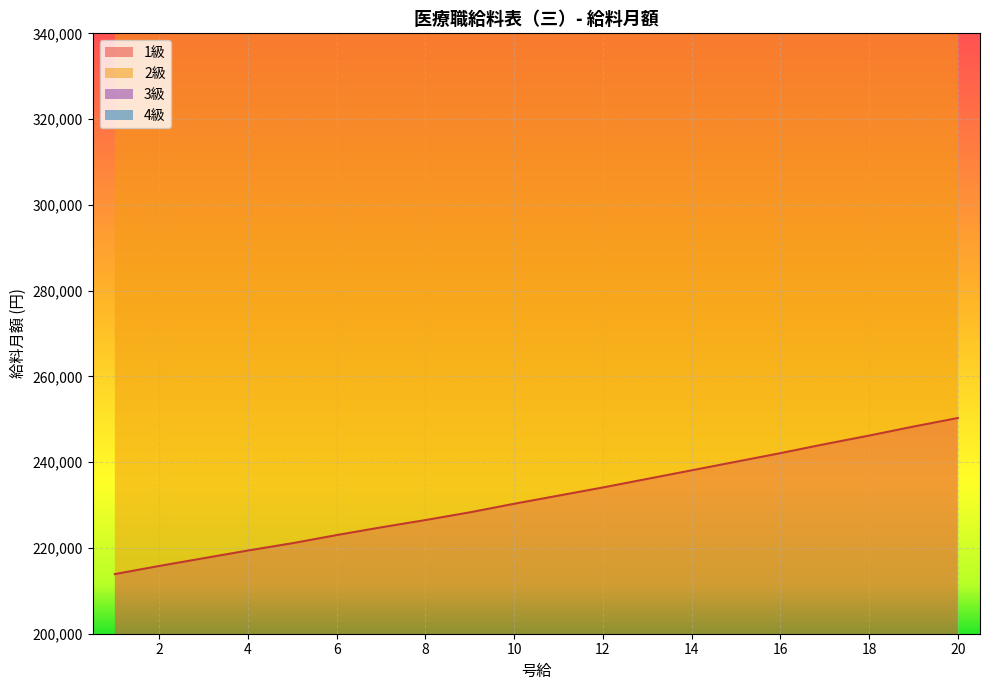

Reading left to right, what are all the values shown in this chart?

1級: 213900	215800	217600	219400	221100	223000	224800	226500	228300	230300	232200	234100	236100	238100	240100	242100	244200	246200	248300	250300
2級: 461100	465200	469200	473200	477200	480100	482800	485400	488200	491400	494400	497200	499800	502500	505200	508100	511200	514300	517400	520400
3級: 1050300	1055500	1060600	1065600	1070600	1074600	1078400	1082000	1085800	1090100	1094200	1098000	1101600	1105500	1109400	1113500	1117800	1122300	1126800	1131200
4級: 749000	753600	758100	762600	767100	770500	773700	776800	780100	783800	787300	790600	793700	796900	800100	803500	807100	810700	814300	817800